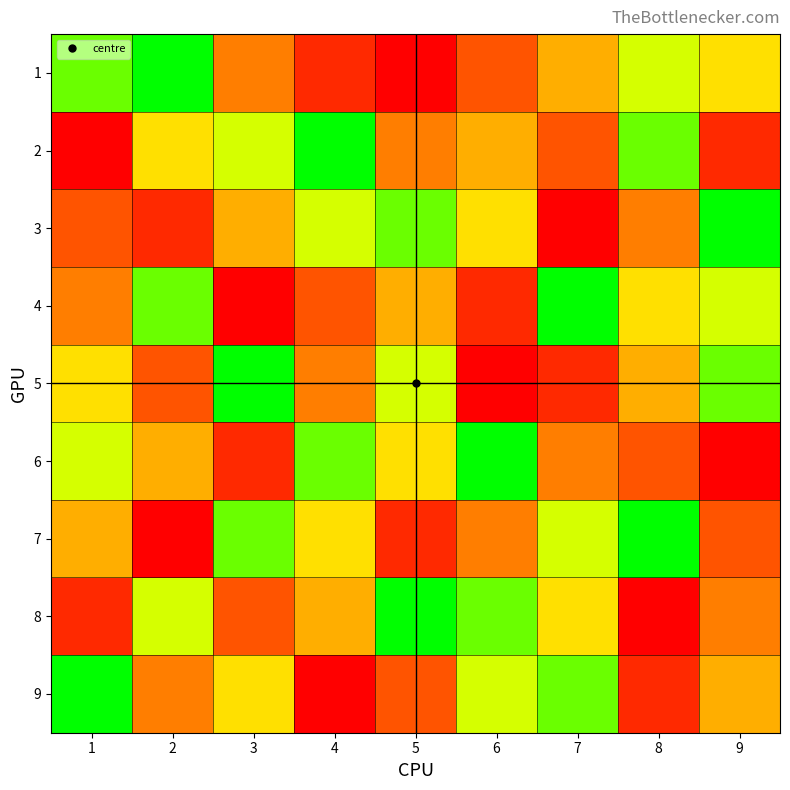

How many series are shown in this chart?

9